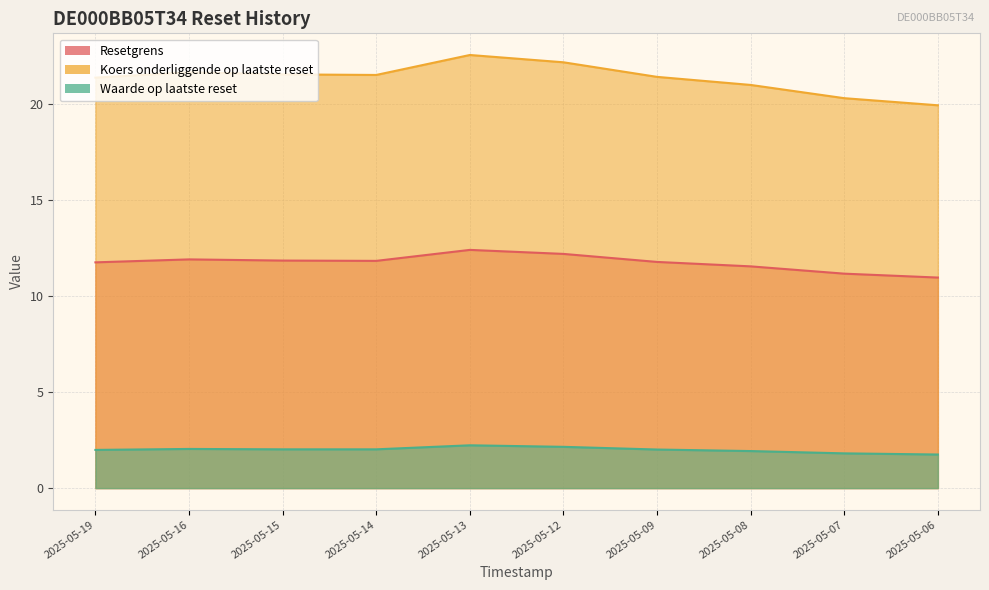

Which has a higher value, 2025-05-14 or 2025-05-16?

2025-05-16